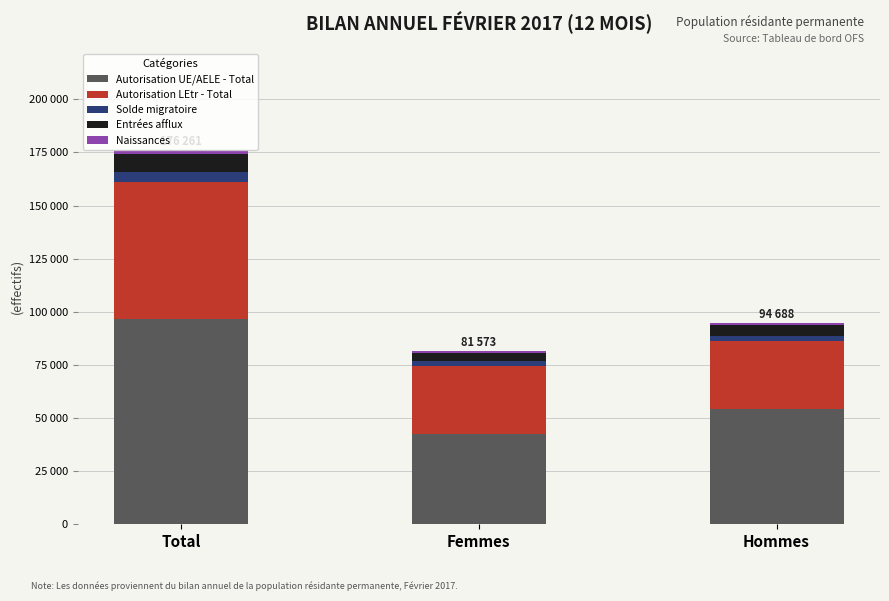

Are the bars grouped side by side (vs. stacked)?

No